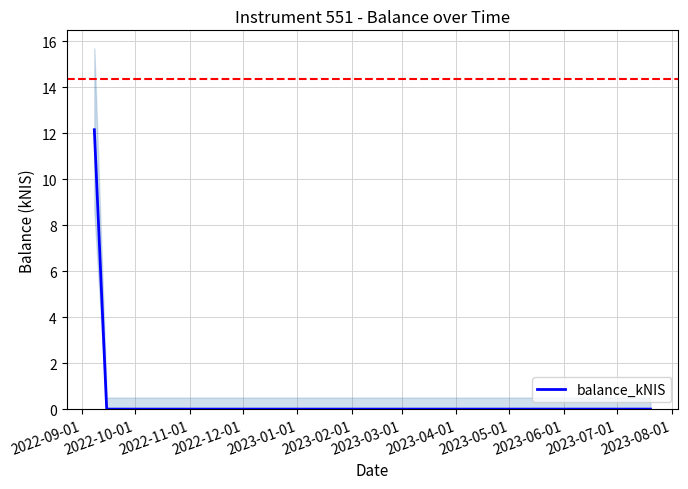

What is the maximum value shown in the chart?

12.2